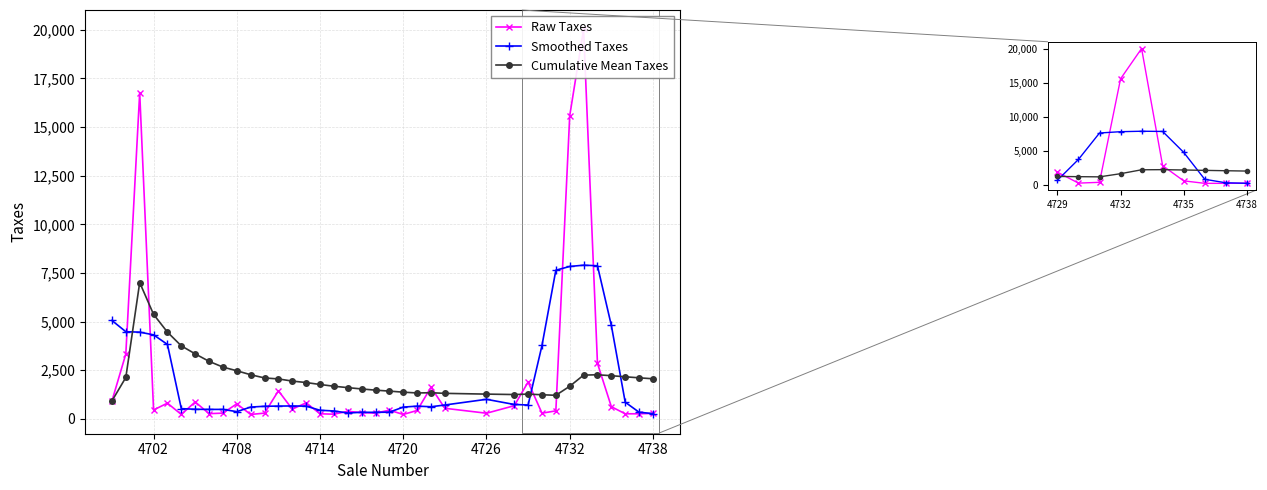

Where does the data first go above 448?

4699